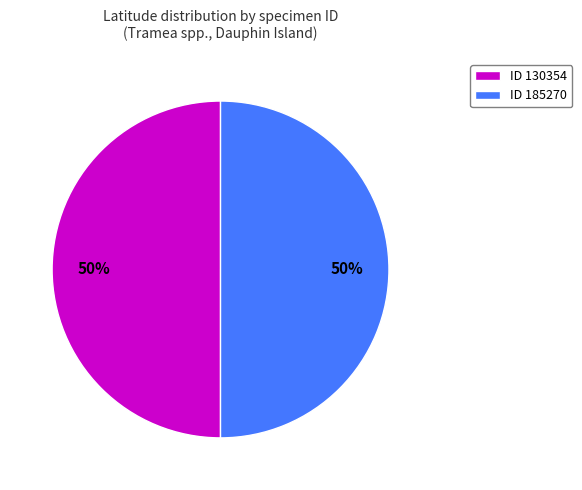

Combined, do ID 130354 and ID 185270 account for over 50%?

Yes